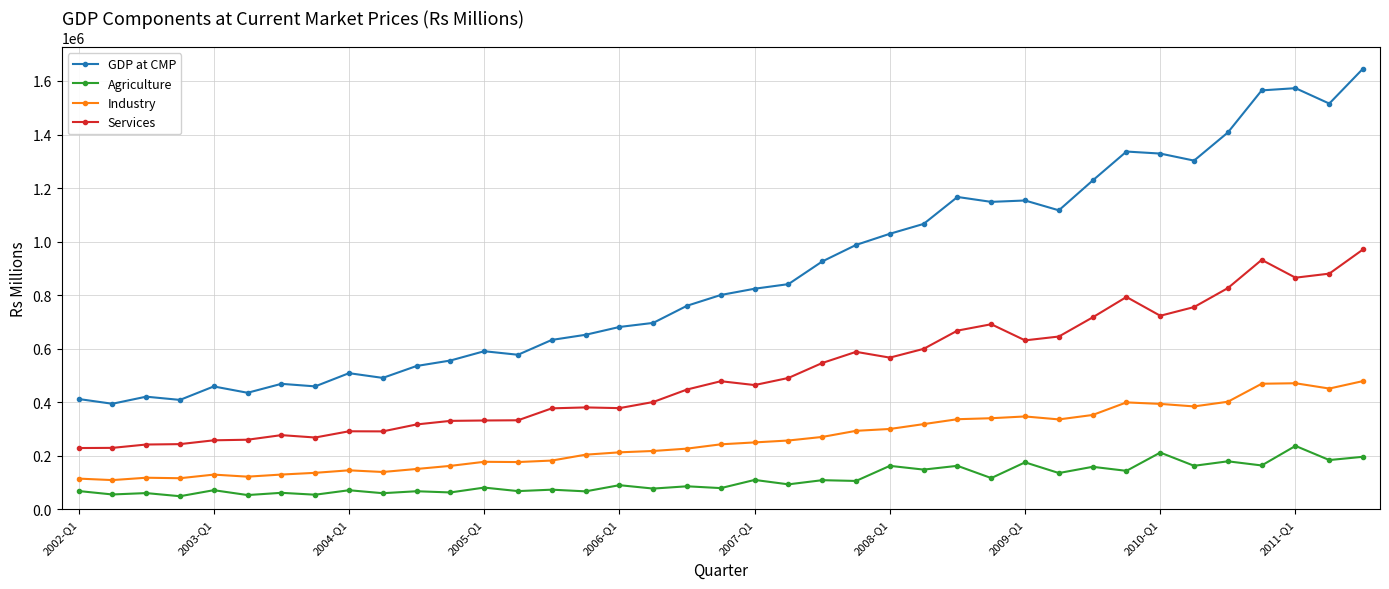

True or false: Services has more than 1 points higher than both neighbors.

True